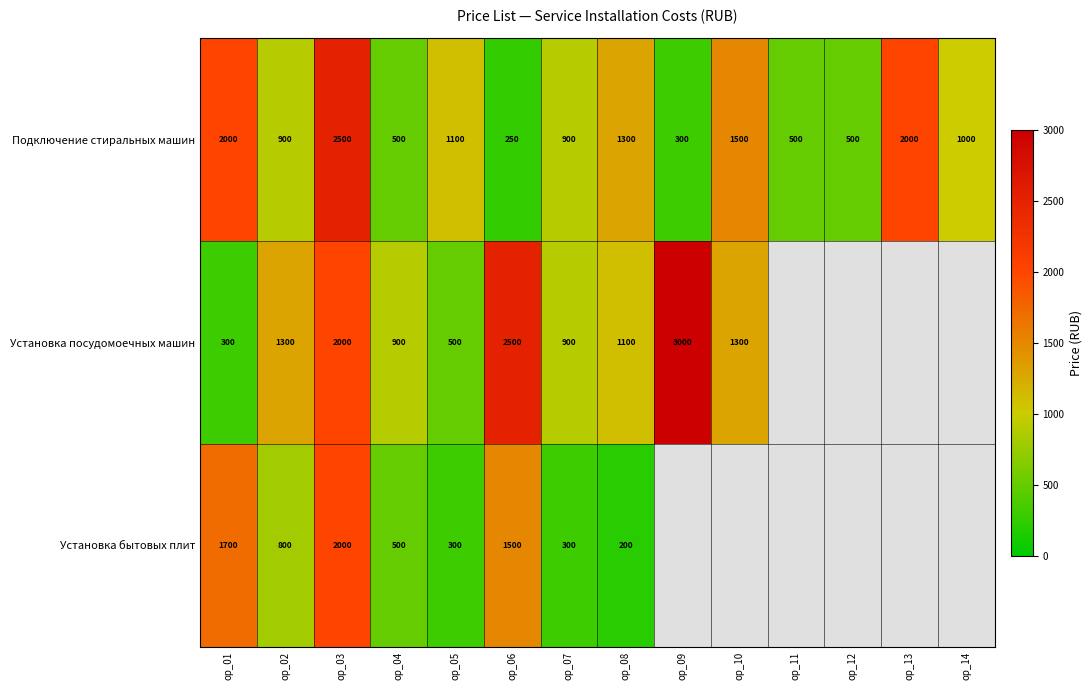

At op_06, list the series in order from largest to smallest.

Установка посудомоечных машин, Установка бытовых плит, Подключение стиральных машин